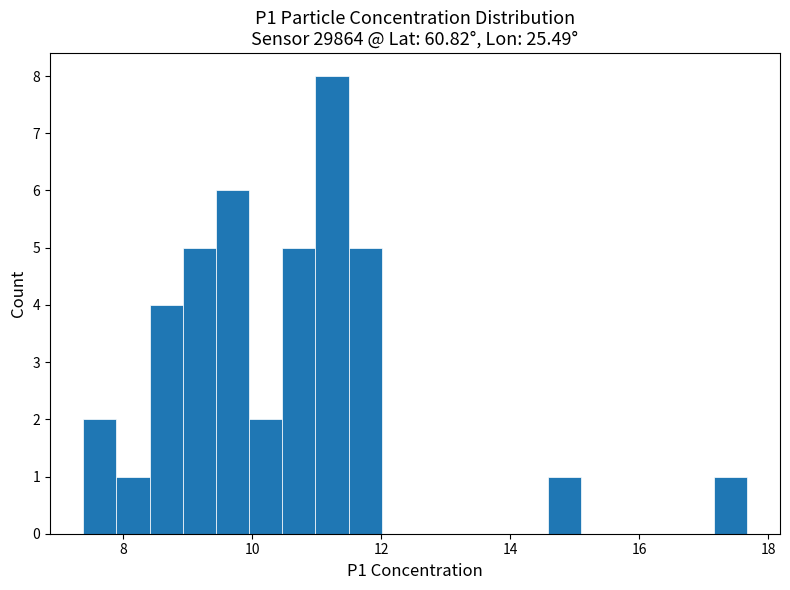

Read against the x-axis, roughly where is the centre of the tallest bar?

11.2